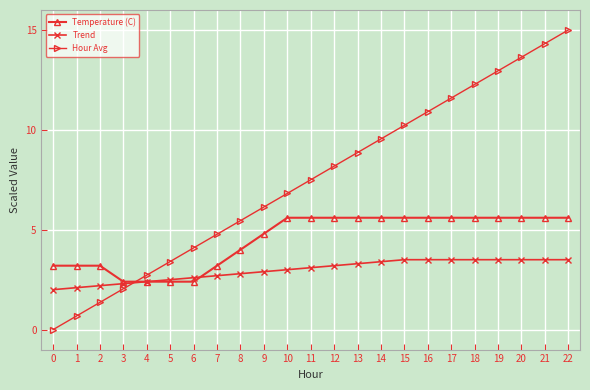

How many values in the Hour Avg series exceed 7?

12